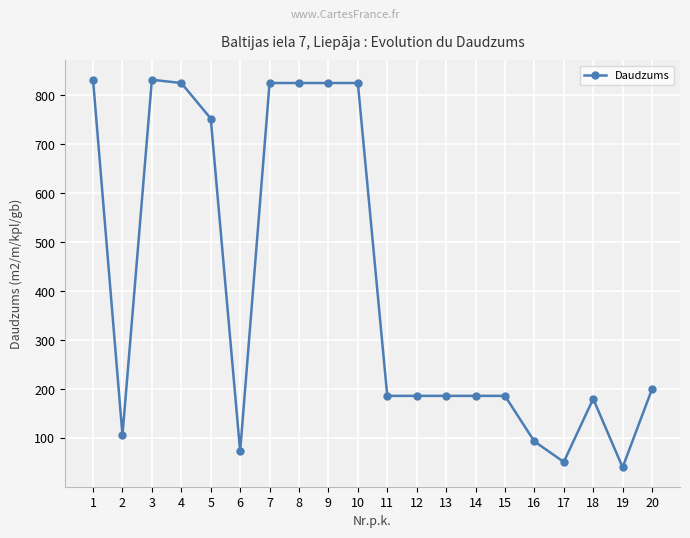

At which label is the value closest to 435?

20